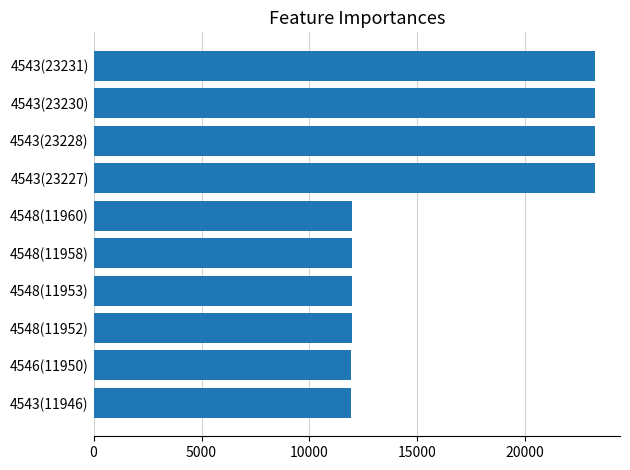

Does the chart contain any negative values?

No